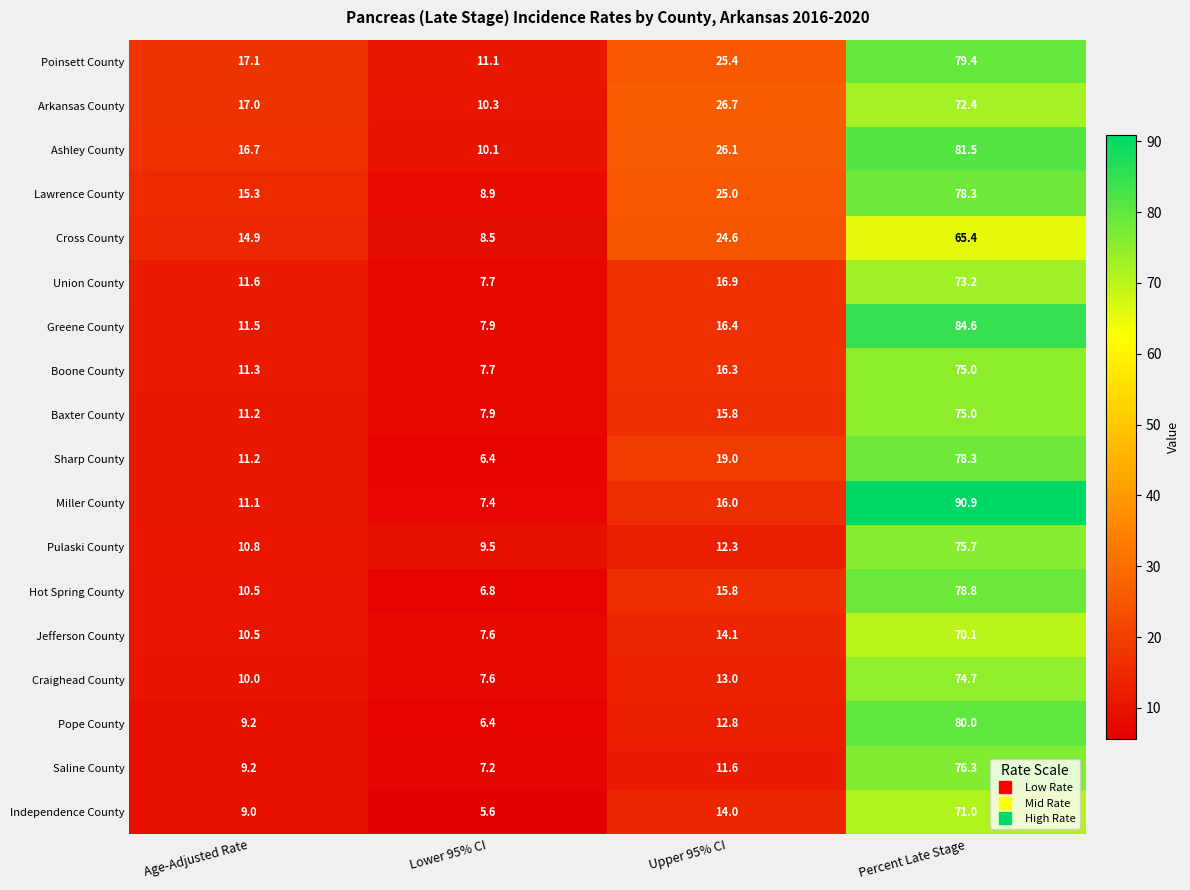

At which category does the chart reach its minimum across all series?

Lower 95% CI